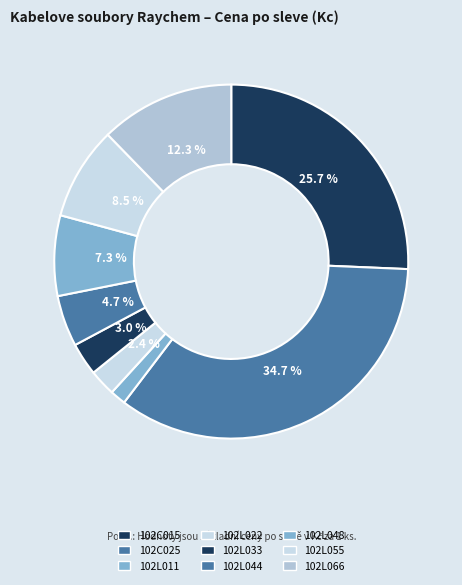

To the nearest percent, what is the difference between the largest and smallest slice percentages?

33%